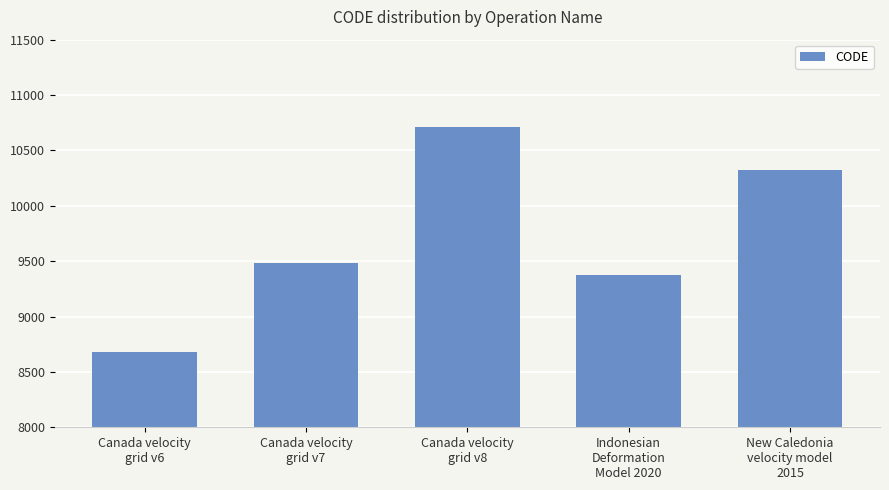

Are the bars horizontal?

No